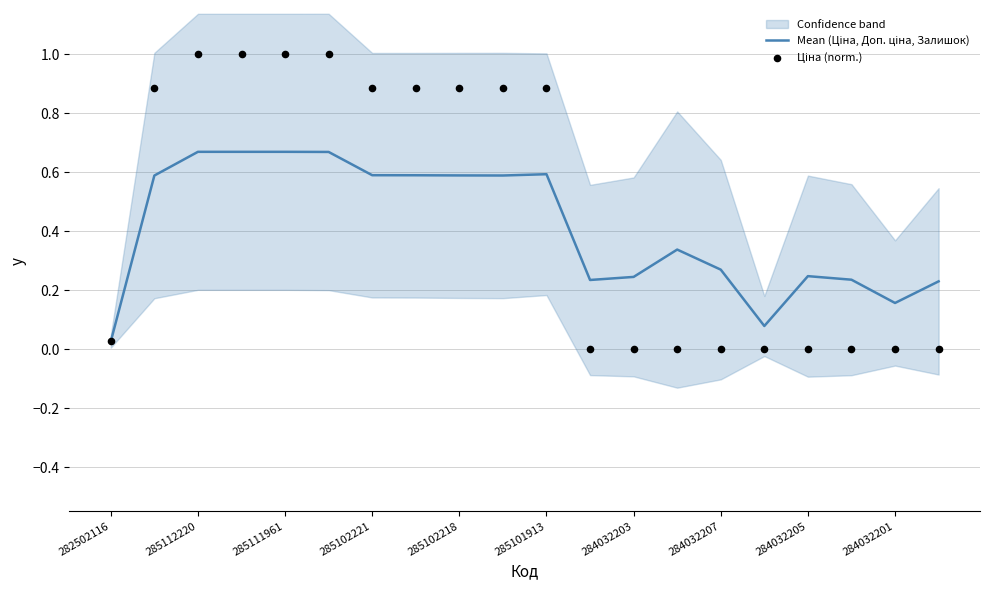

At how many categories does at least one series exceed 0?

20